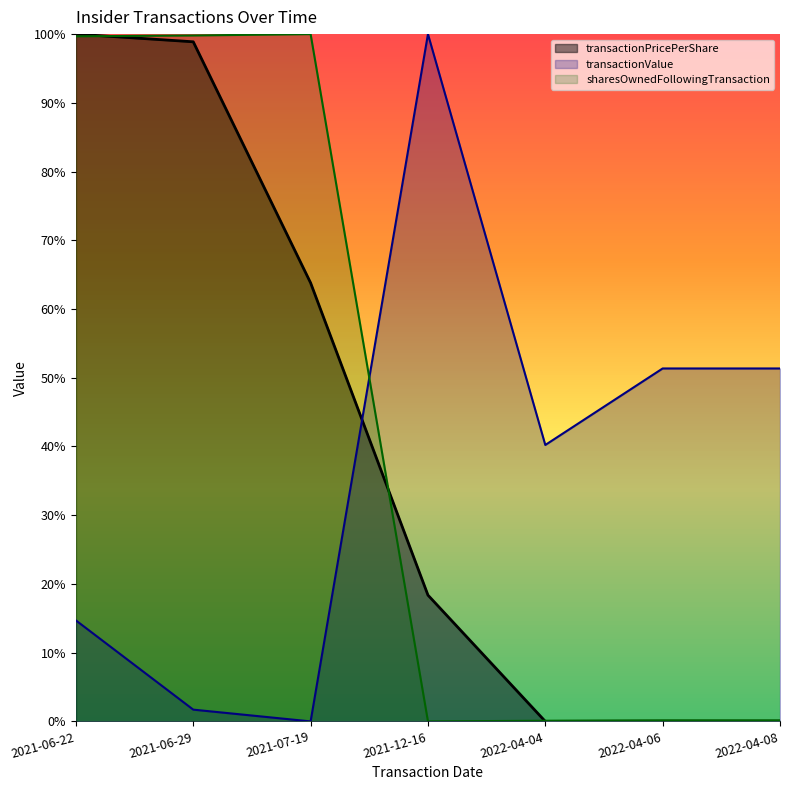

What is the difference between the maximum and minimum values in the sharesOwnedFollowingTransaction series?

1.0